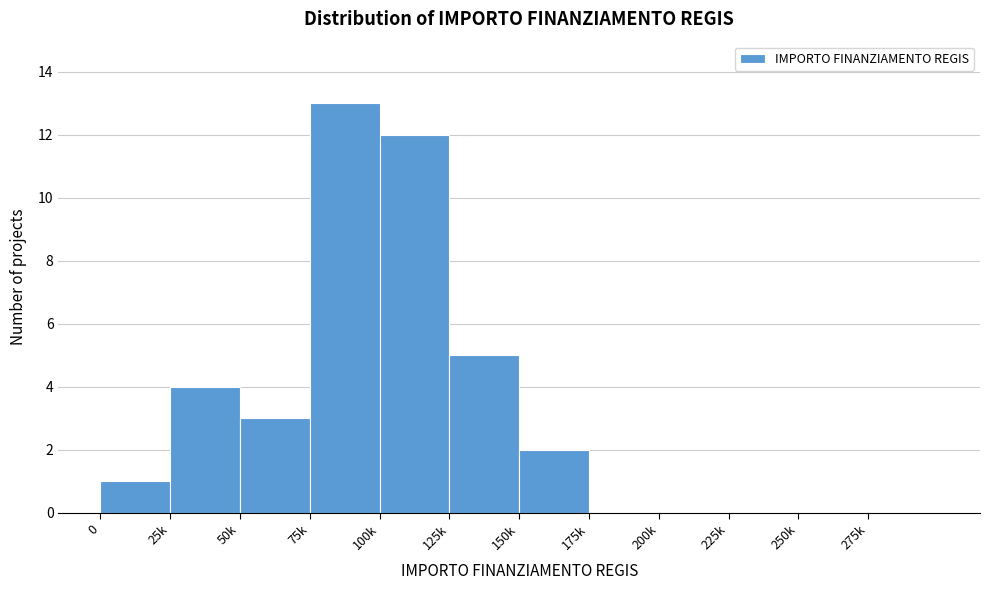

Reading right to left, what are all the values shown in this chart?

275k=0	250k=0	225k=0	200k=0	175k=0	150k=2	125k=5	100k=12	75k=13	50k=3	25k=4	0=1